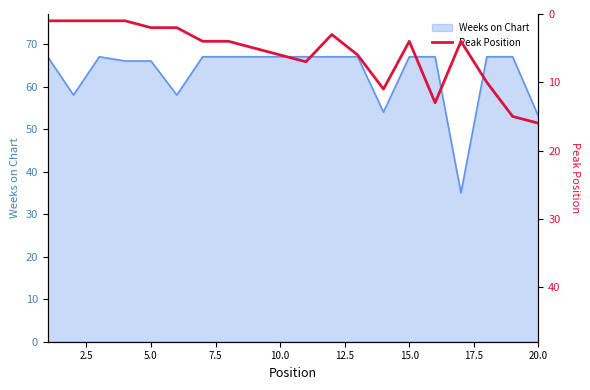

What is the highest value of the Weeks on Chart series?

67